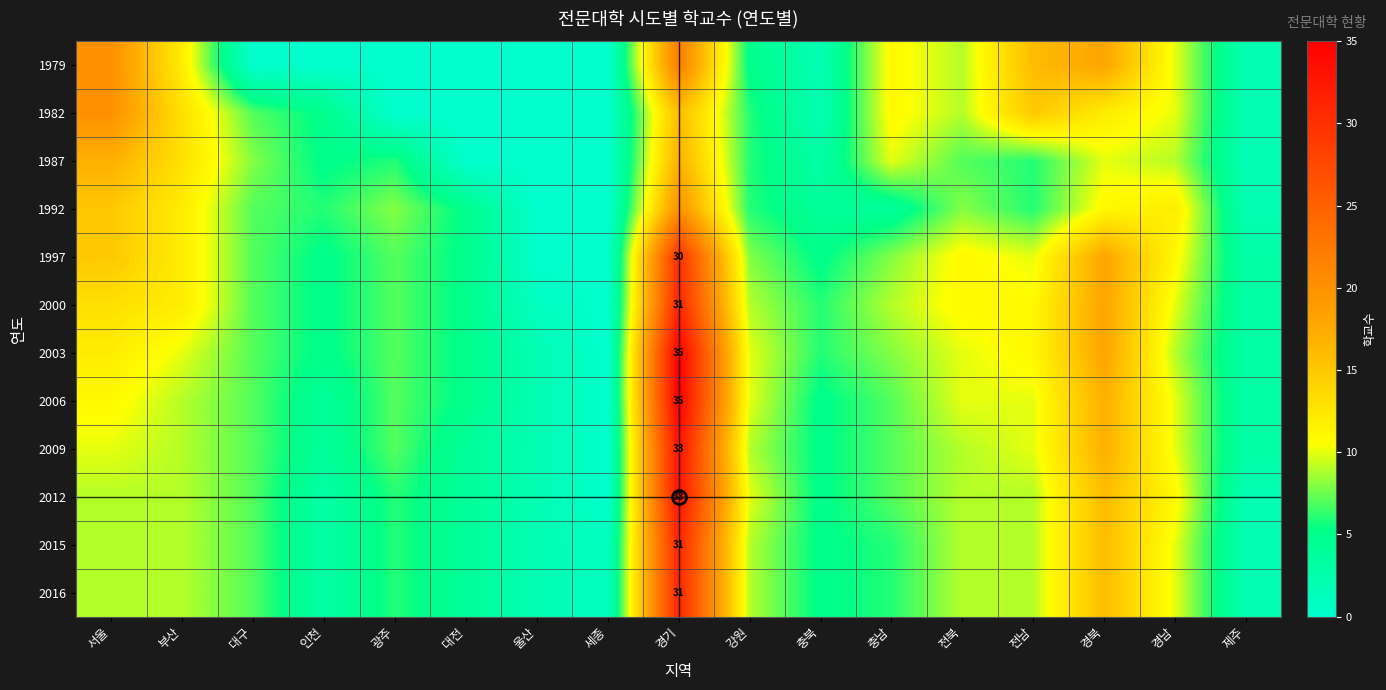

The value of 1997 at 경기 is 30. True or false?

True